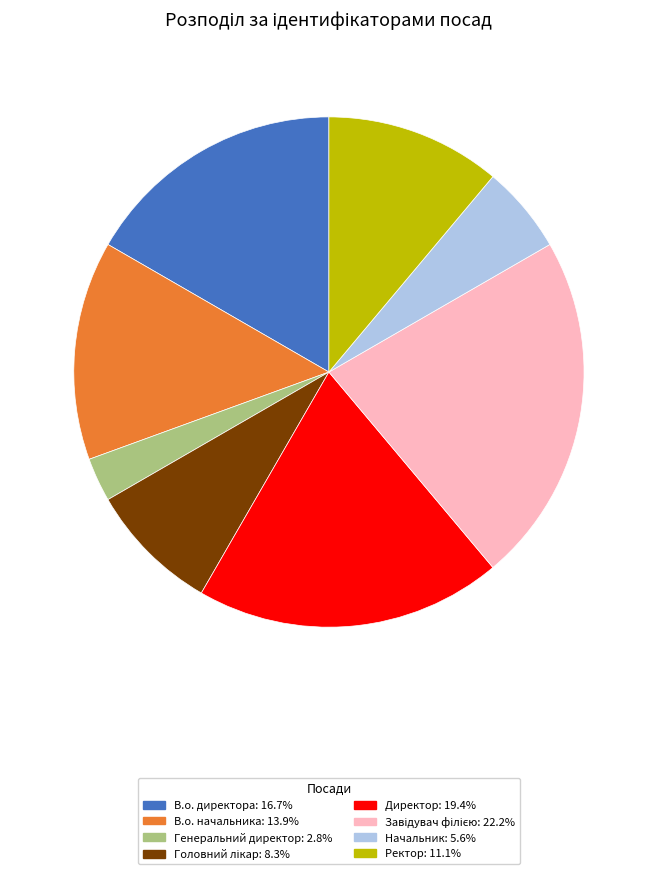

Is the sum of Начальник: 5.6% and Директор: 19.4% greater than half?

No